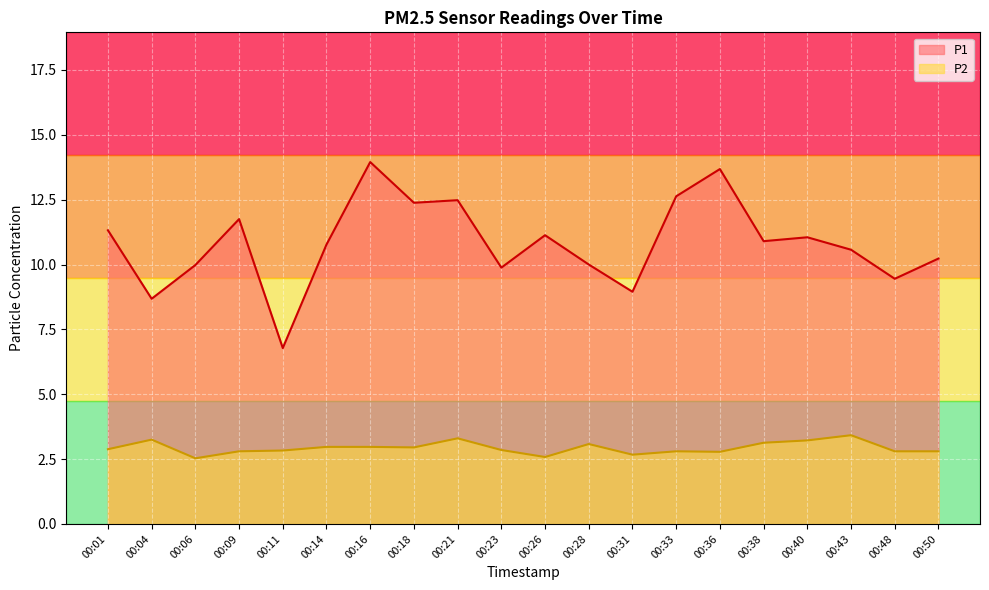

At how many categories does at least one series exceed 11?

9